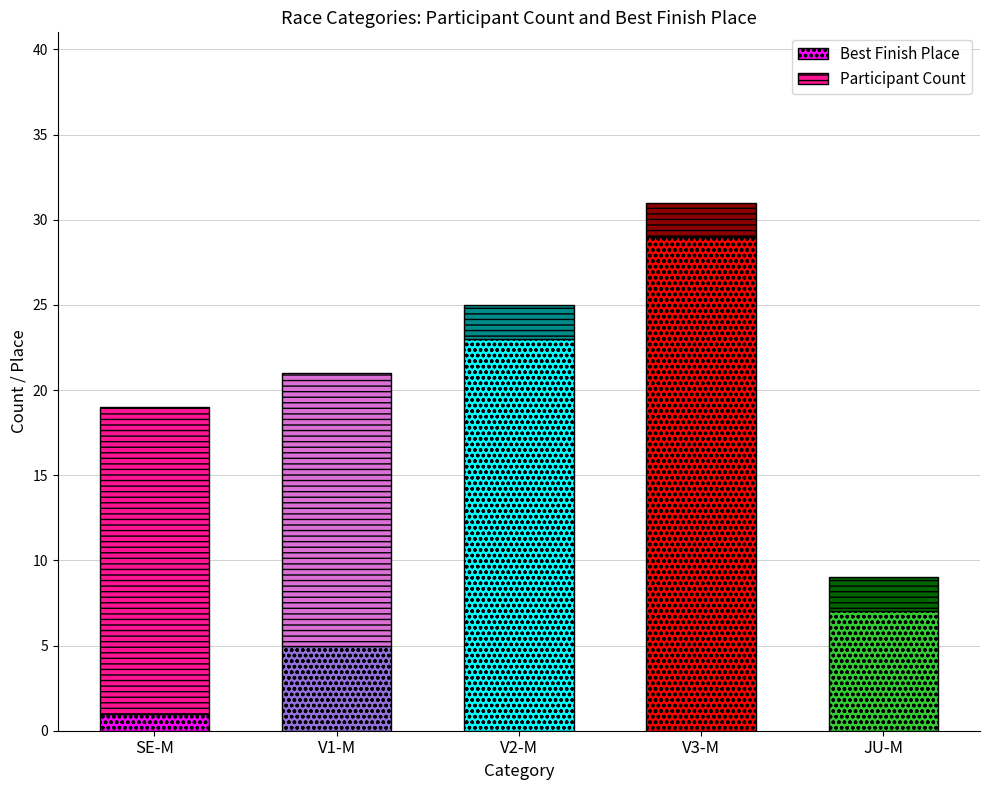

Does the chart contain stacked bars?

No